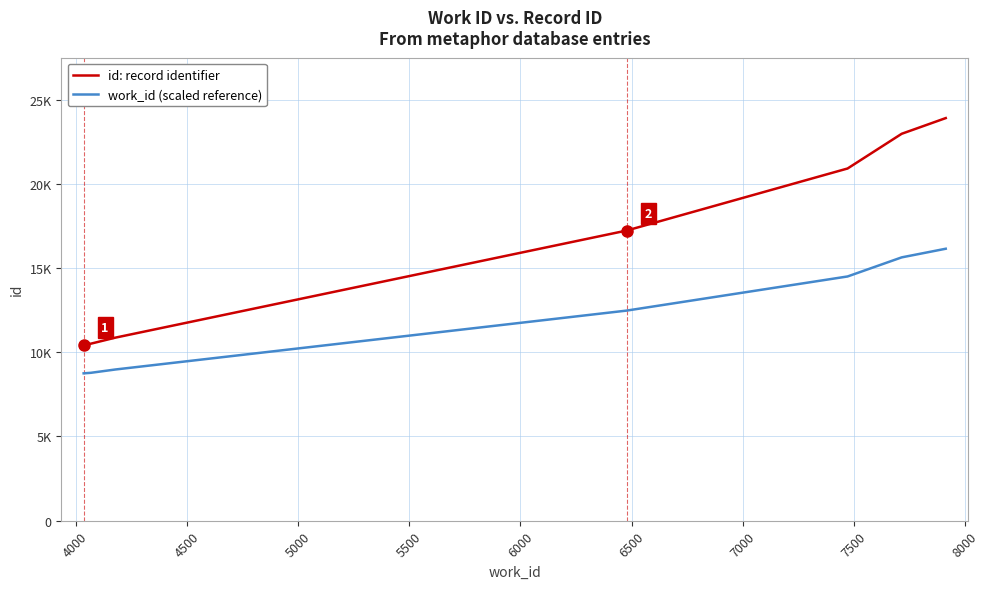

Does the chart have visible grid lines?

Yes